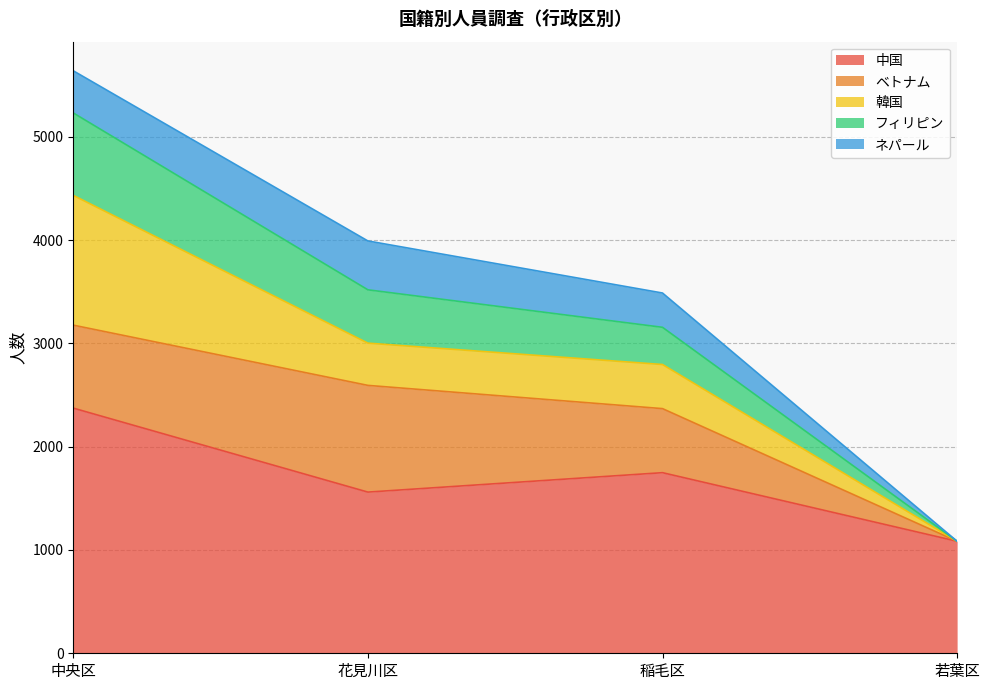

How many categories are shown in the chart?

4